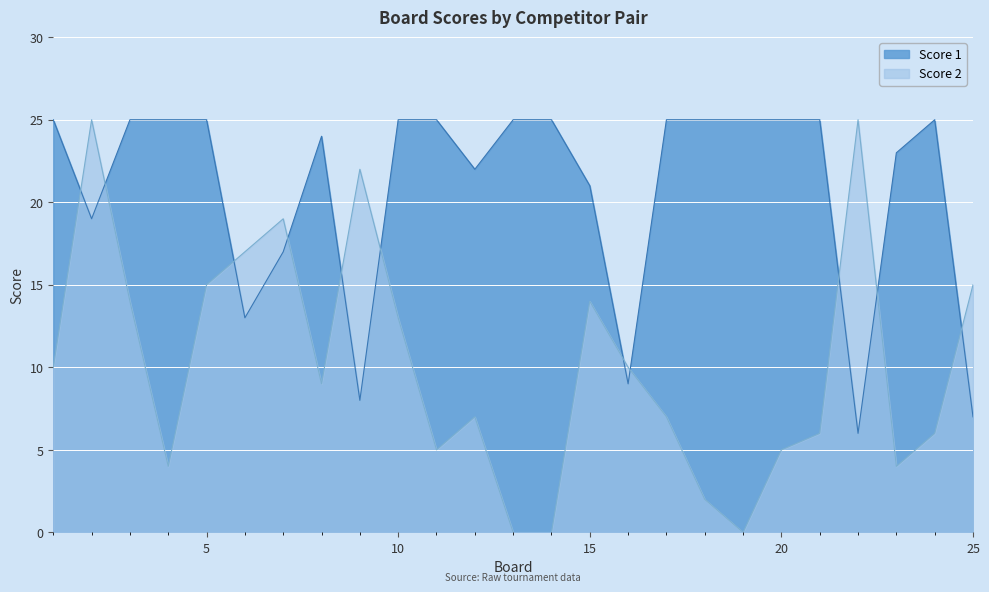

Reading left to right, transcribe all the data shown in this chart.

Score 1: 25	19	25	25	25	13	17	24	8	25	25	22	25	25	21	9	25	25	25	25	25	6	23	25	7
Score 2: 10	25	14	4	15	17	19	9	22	13	5	7	0	0	14	10	7	2	0	5	6	25	4	6	15